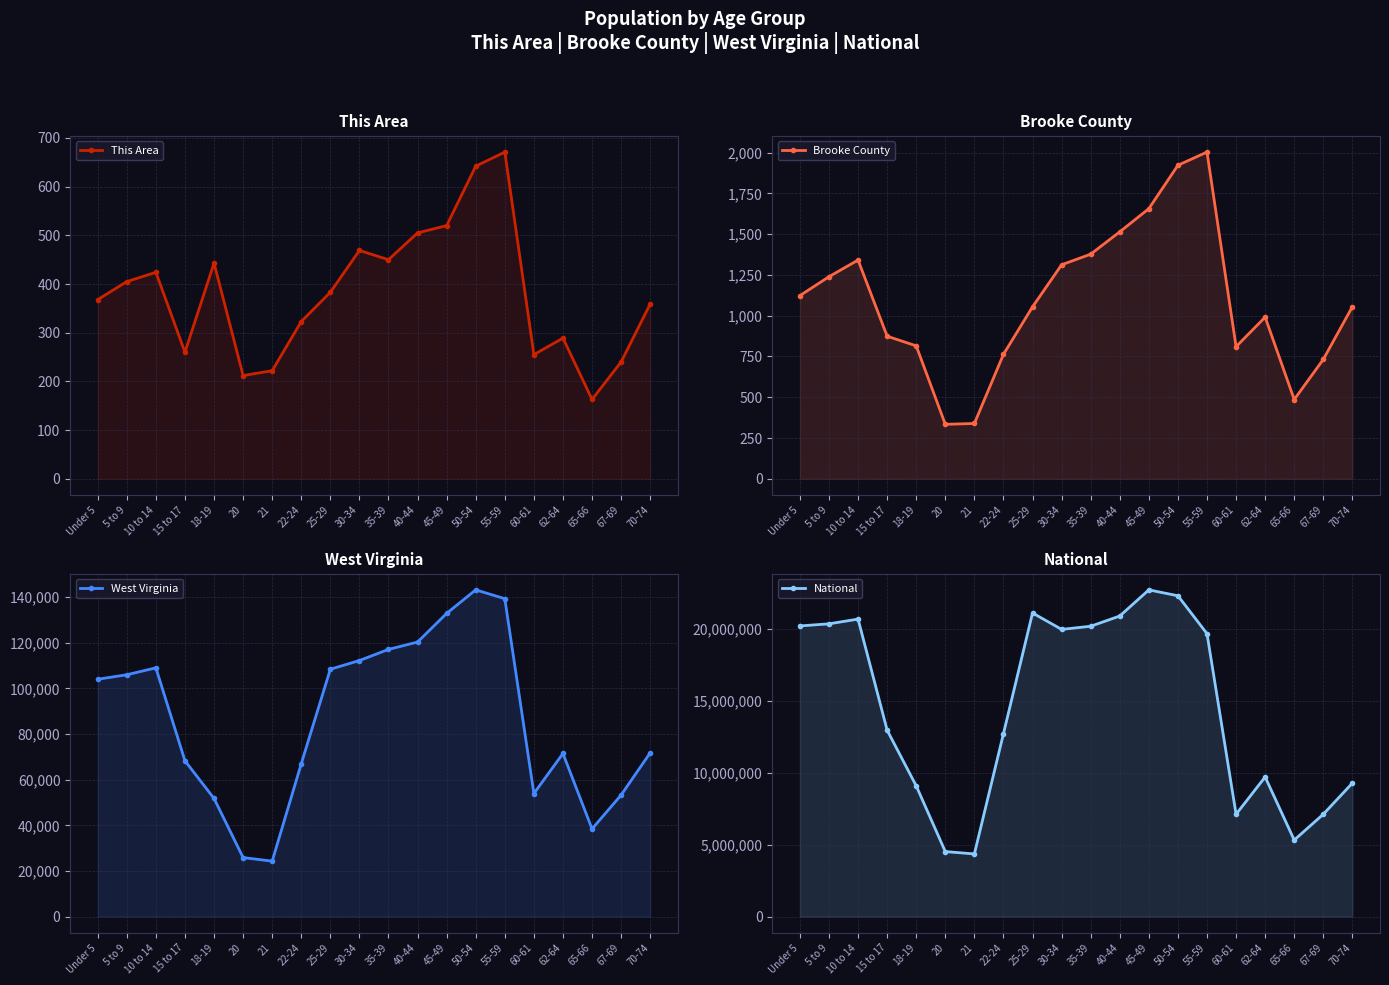

True or false: National and This Area cross at least once.

False